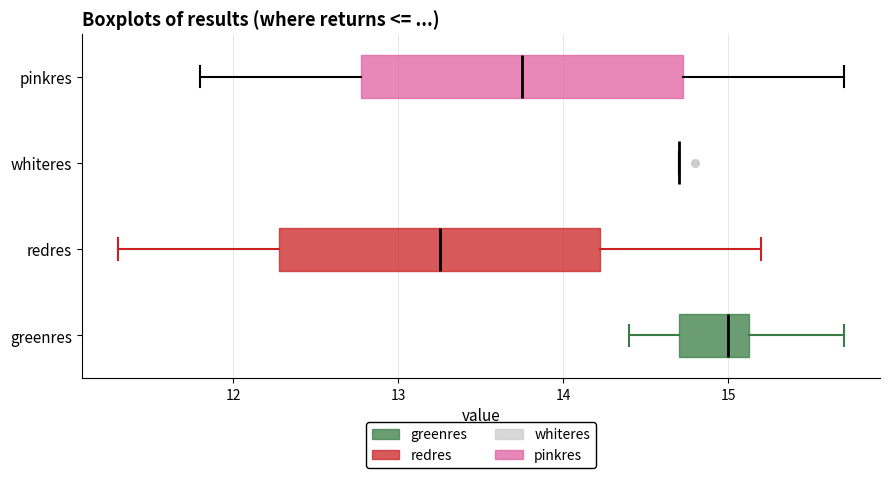

Where is the left edge of the box for pinkres on the x-axis? The values are not printed on the chart, so give them approximately, as read against the axis.

12.8